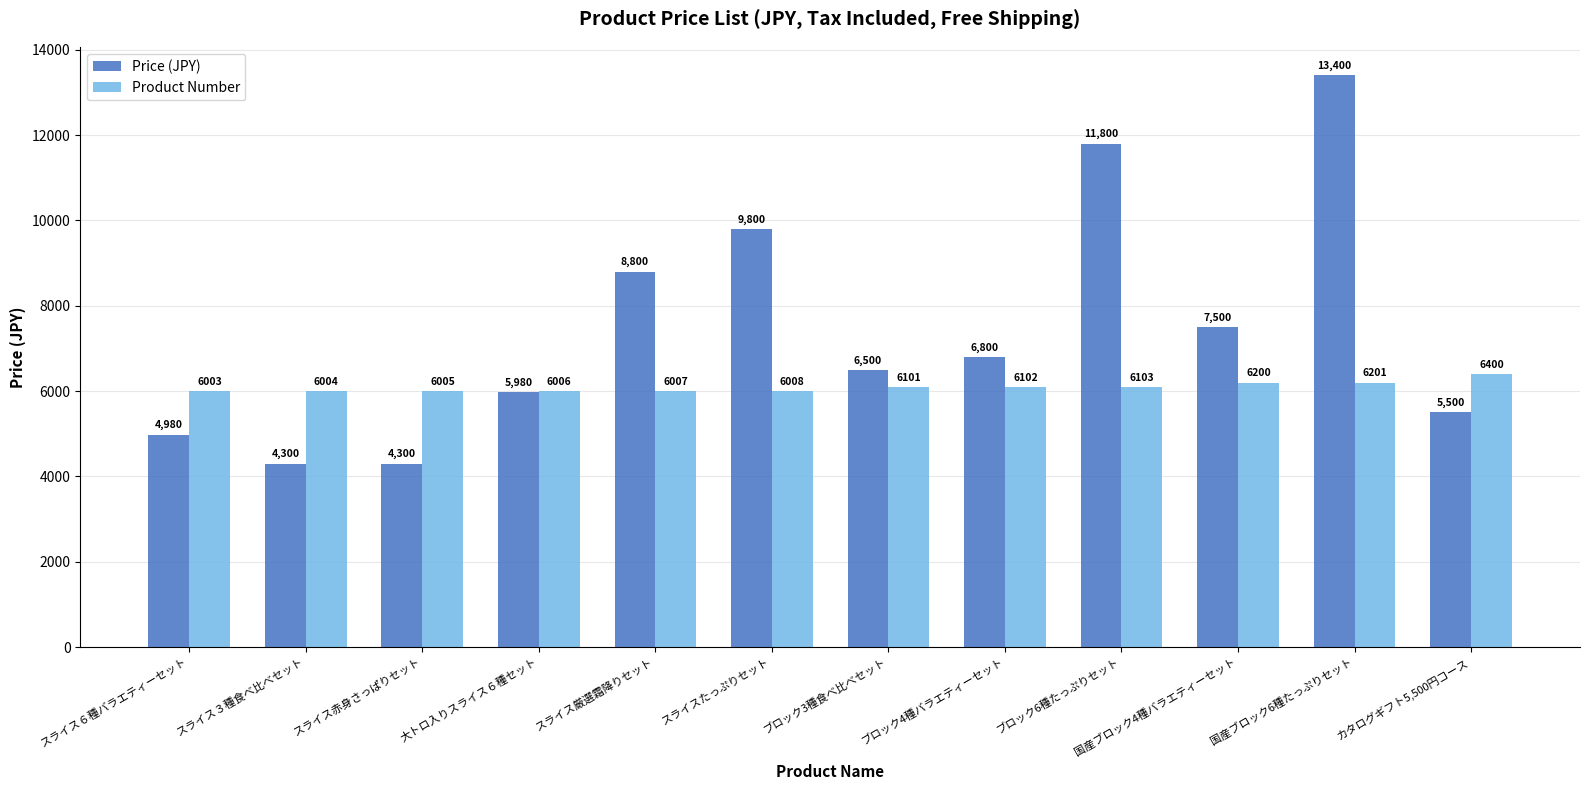

The value of Product Number at スライス３種食べ比べセット is 8524. True or false?

False